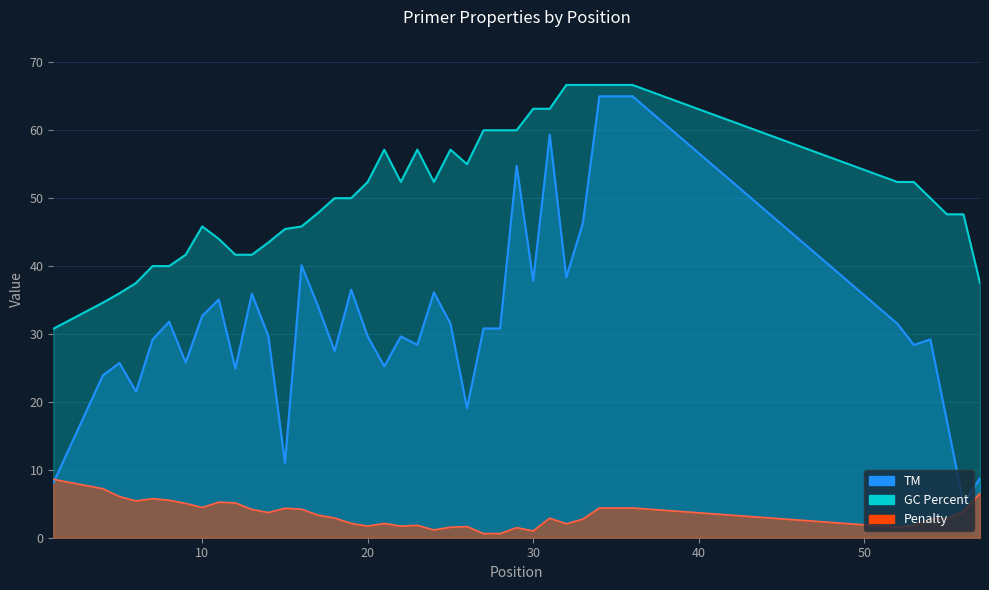

At how many categories does at least one series exceed 23?

40